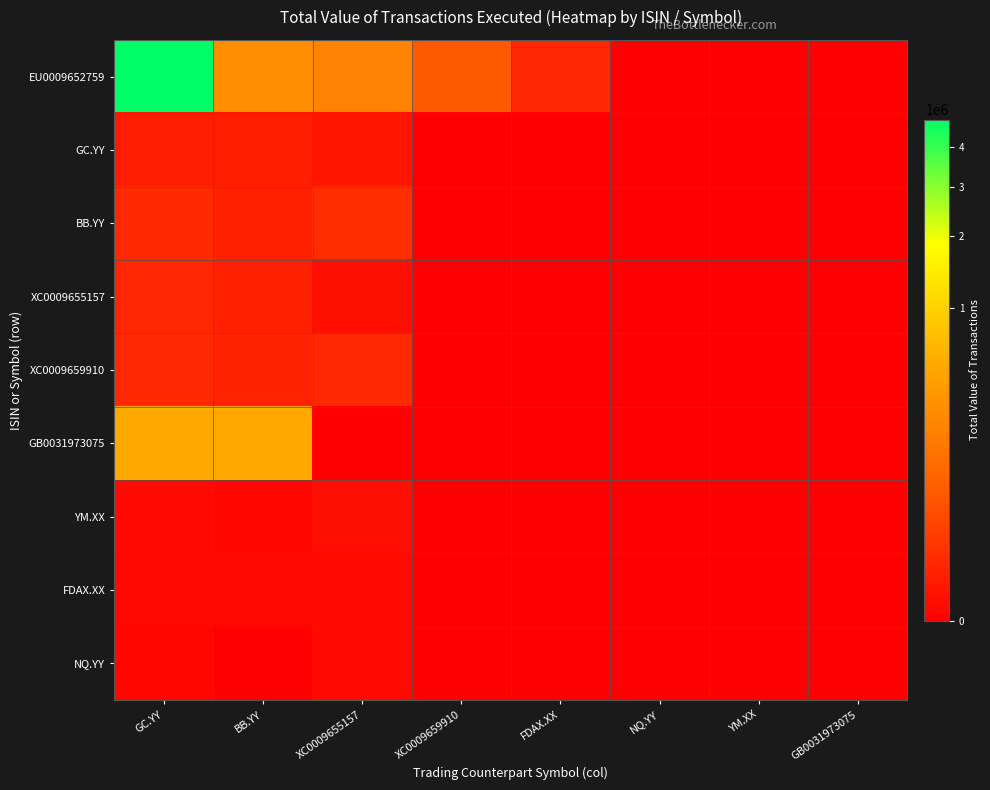

Reading left to right, list all the values displayed in this chart.

EU0009652759: GC.YY=4844000	BB.YY=276000	XC0009655157=201000	XC0009659910=49000	FDAX.XX=3000	NQ.YY=0	YM.XX=0	GB0031973075=0
GC.YY: GC.YY=1100	BB.YY=1230	XC0009655157=440	XC0009659910=0	FDAX.XX=0	NQ.YY=0	YM.XX=0	GB0031973075=0
BB.YY: GC.YY=4100	BB.YY=1700	XC0009655157=5200	XC0009659910=0	FDAX.XX=0	NQ.YY=0	YM.XX=0	GB0031973075=0
XC0009655157: GC.YY=2940	BB.YY=1750	XC0009655157=150	XC0009659910=0	FDAX.XX=0	NQ.YY=0	YM.XX=0	GB0031973075=0
XC0009659910: GC.YY=4000	BB.YY=2000	XC0009655157=4000	XC0009659910=0	FDAX.XX=0	NQ.YY=0	YM.XX=0	GB0031973075=0
GB0031973075: GC.YY=500000	BB.YY=500000	XC0009655157=0	XC0009659910=0	FDAX.XX=0	NQ.YY=0	YM.XX=0	GB0031973075=0
YM.XX: GC.YY=40	BB.YY=8	XC0009655157=88	XC0009659910=0	FDAX.XX=0	NQ.YY=0	YM.XX=0	GB0031973075=0
FDAX.XX: GC.YY=20	BB.YY=18	XC0009655157=24	XC0009659910=0	FDAX.XX=0	NQ.YY=0	YM.XX=0	GB0031973075=0
NQ.YY: GC.YY=8	BB.YY=0	XC0009655157=36	XC0009659910=0	FDAX.XX=0	NQ.YY=0	YM.XX=0	GB0031973075=0